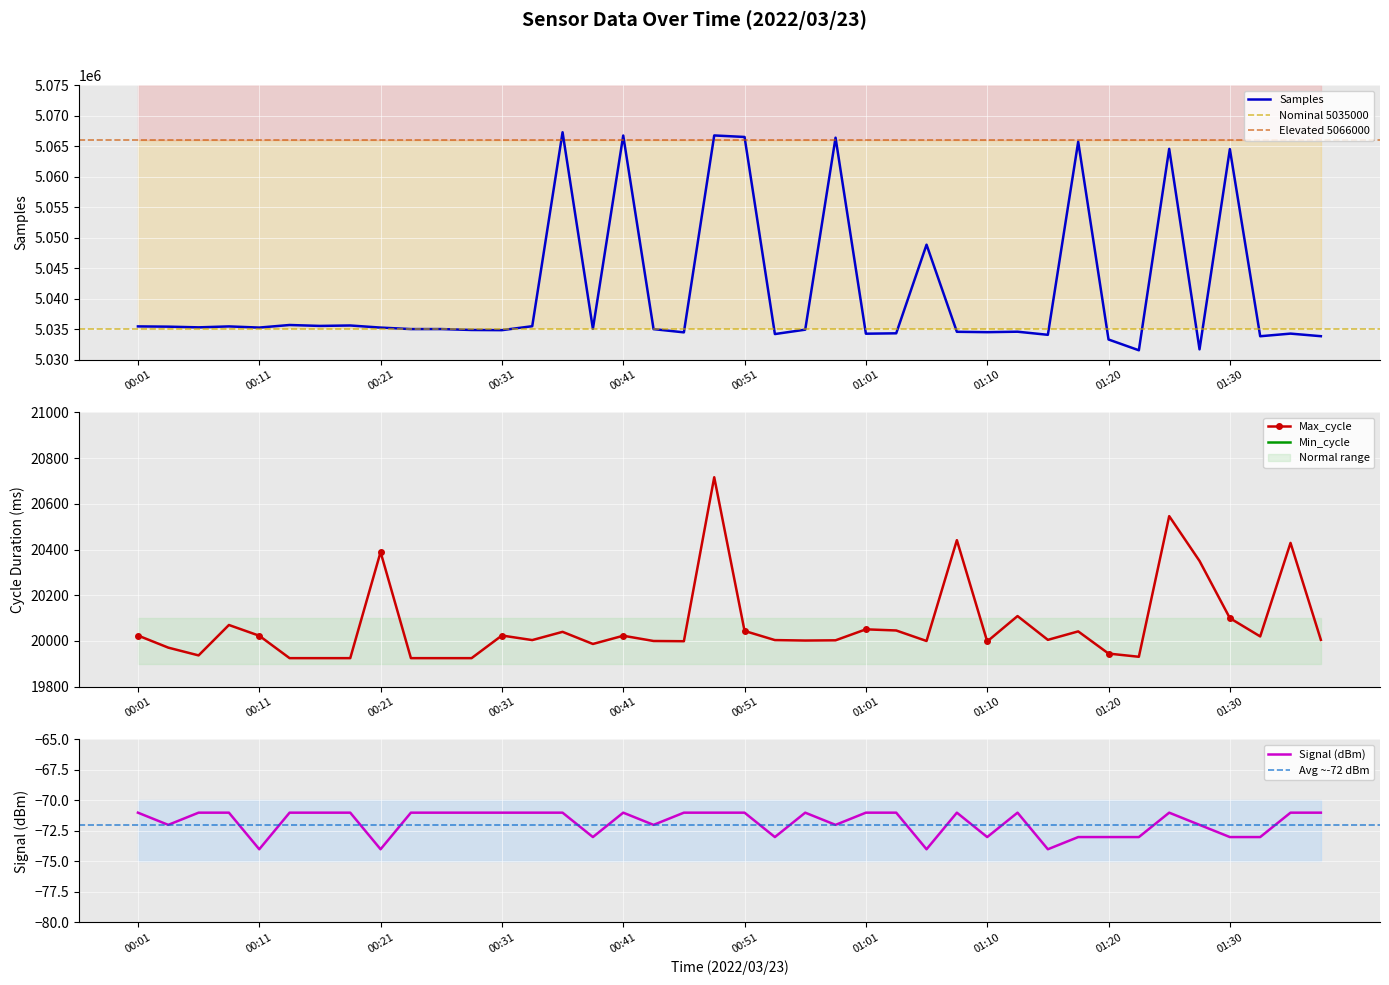

At how many categories does at least one series exceed 3089718?

40